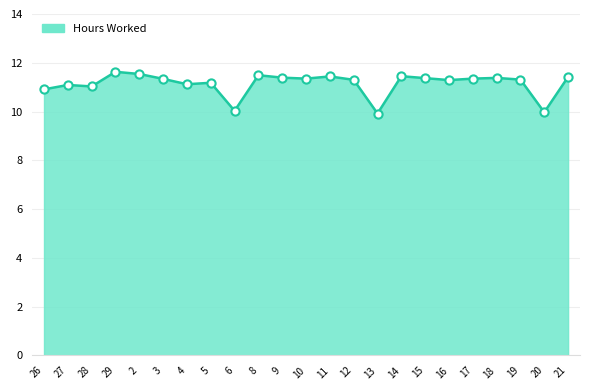

What is the change in value from 5 to 18?

+0.2